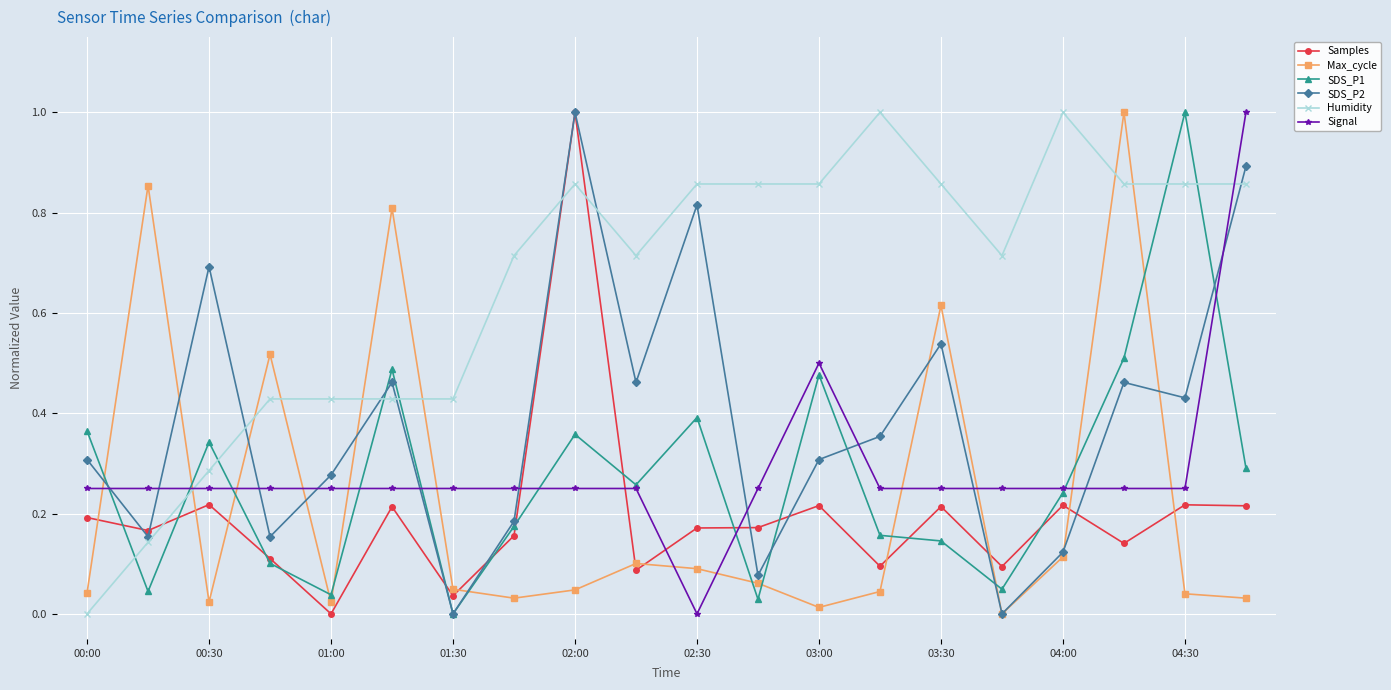

True or false: Humidity has more than 2 interior local peaks.

True